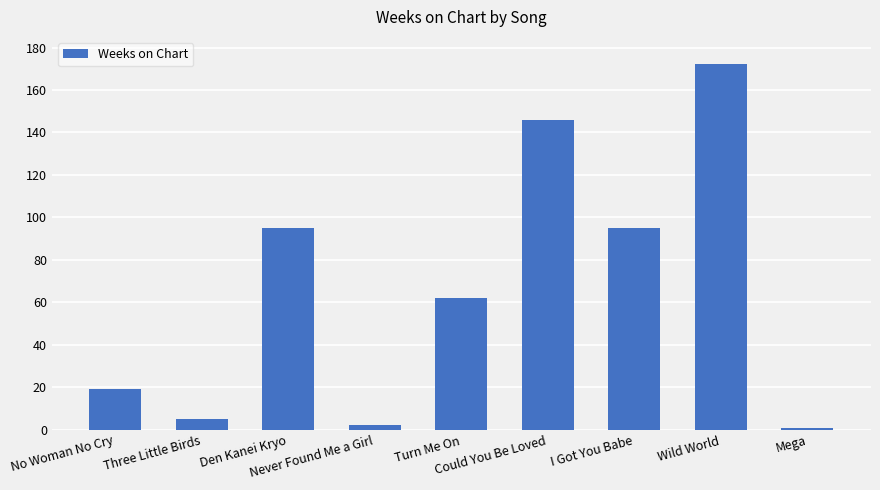

Reading right to left, what are all the values shown in this chart?

1	172	95	146	62	2	95	5	19